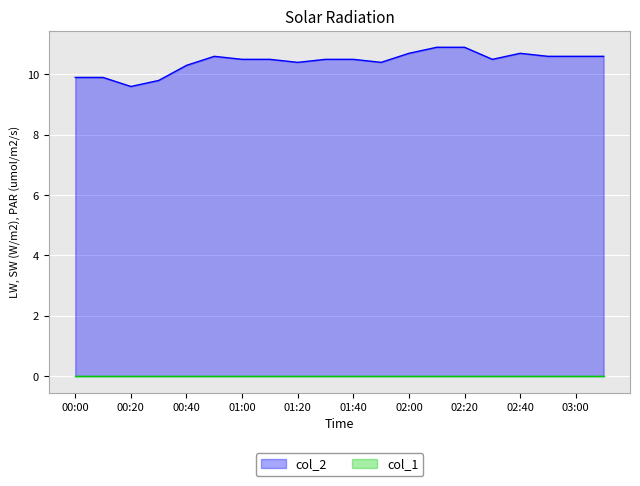

How many points are higher than both their immediate neighbors (excluding endpoints)?

2